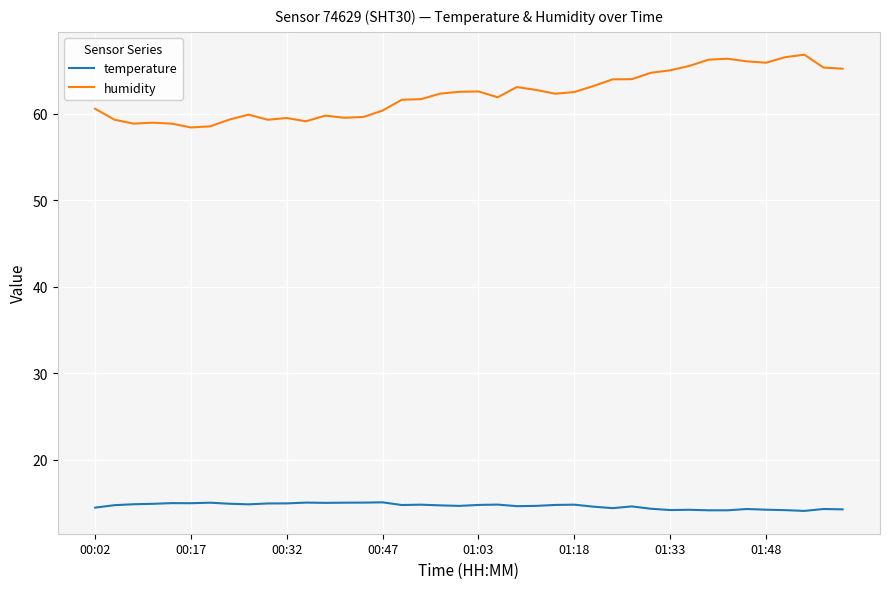

Which series has the largest total across all categories?

humidity